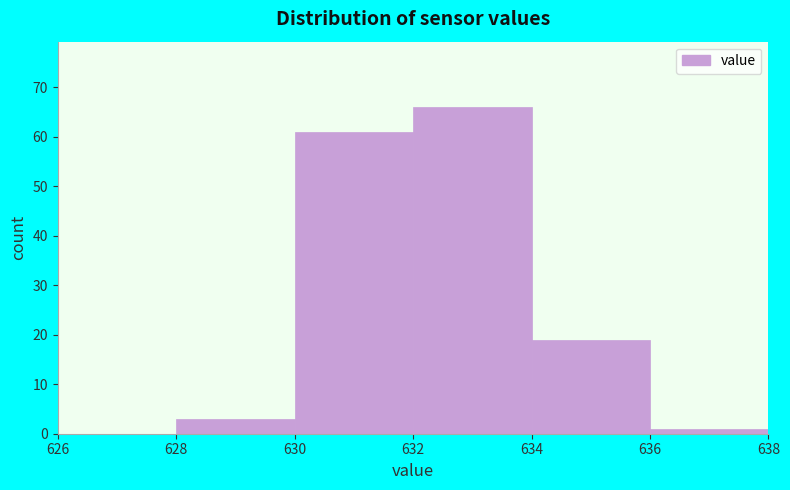

Reading left to right, transcribe this chart: for each bar, give the range it covers on the x-axis and its height. The values are not printed on the chart, so give them approximately, as read against the axis.

626 to 628: 0
628 to 630: 3
630 to 632: 61
632 to 634: 66
634 to 636: 19
636 to 638: 1